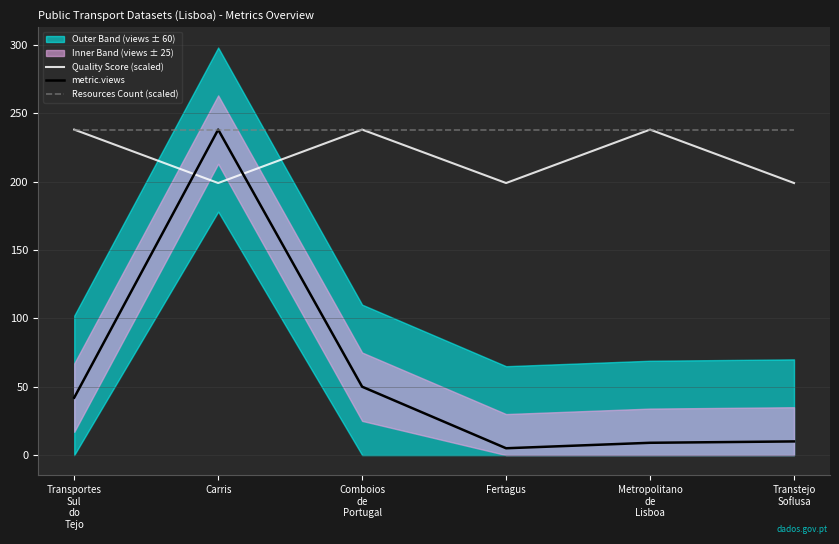

Which series has the widest spread of values?

metric.views